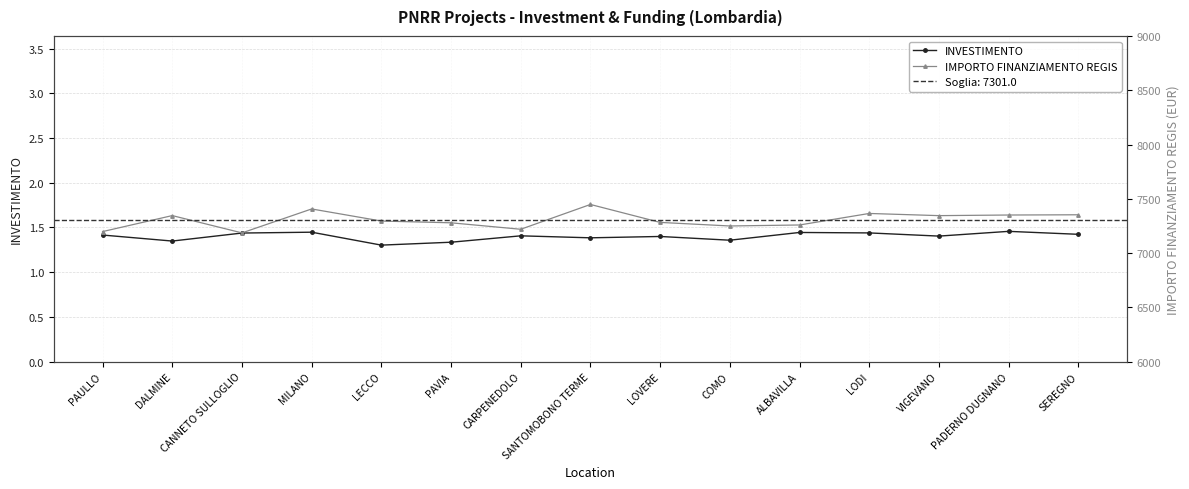

The IMPORTO FINANZIAMENTO REGIS series shows 7345.3 at DALMINE. True or false?

True